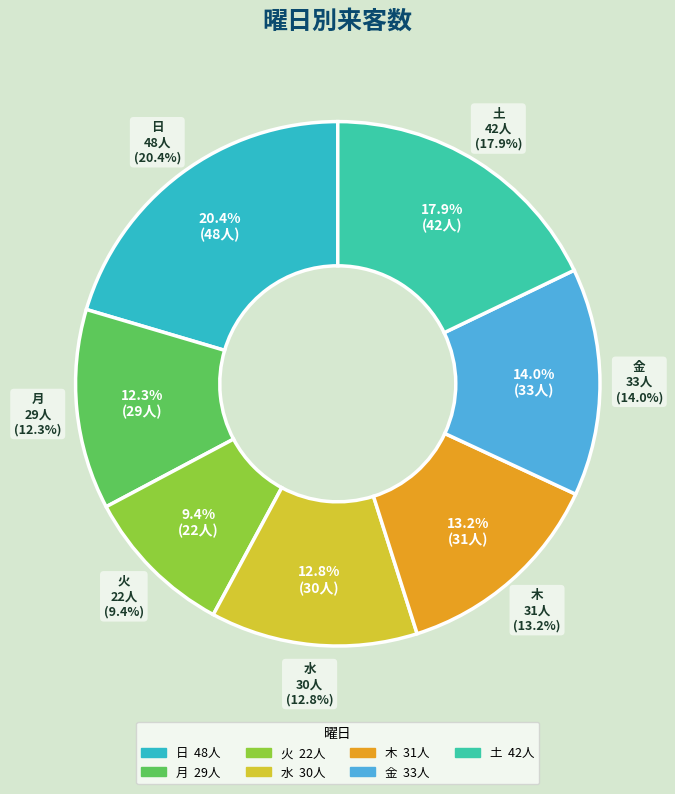

Is there any slice that represents more than half of the pie?

No